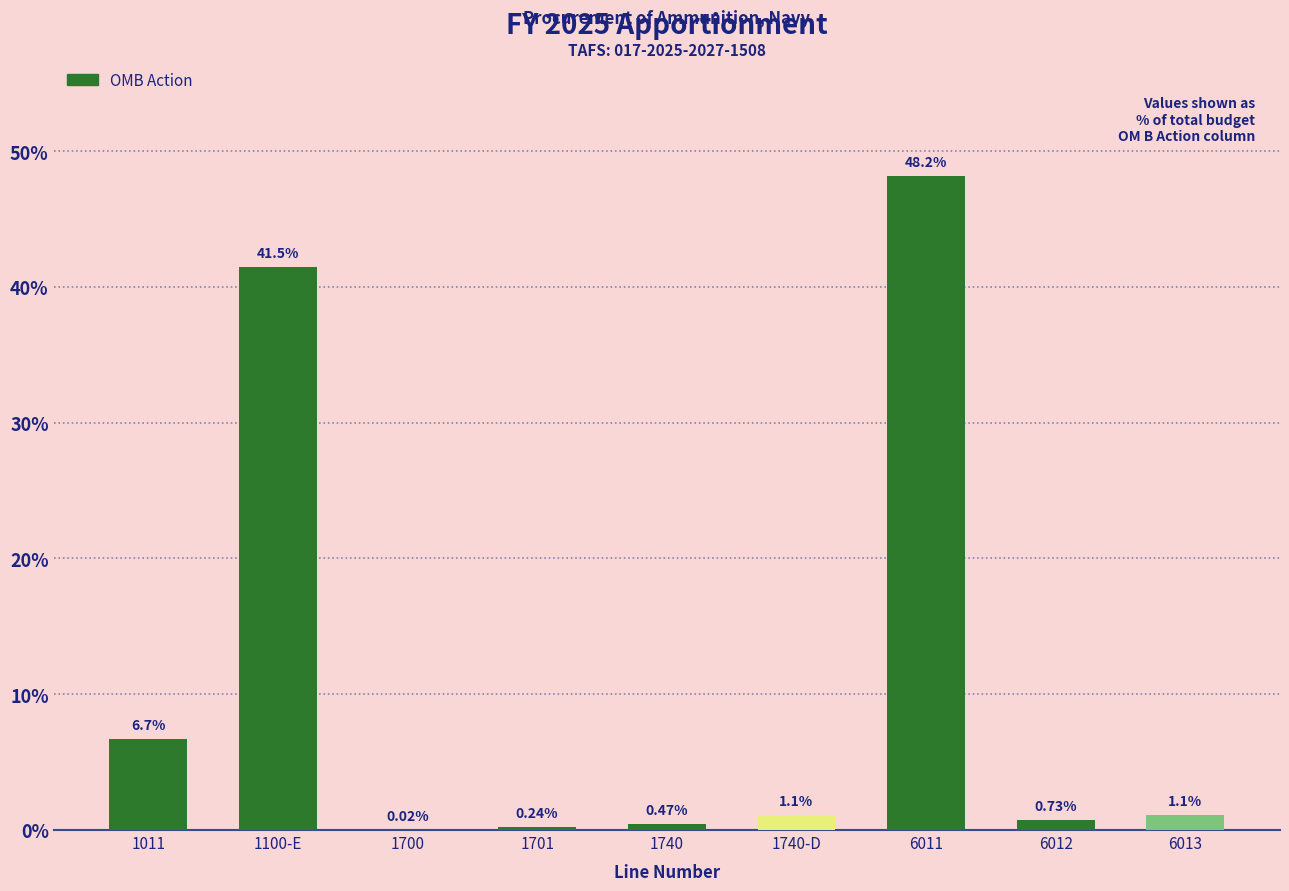

What is the sum of all values?

100.0